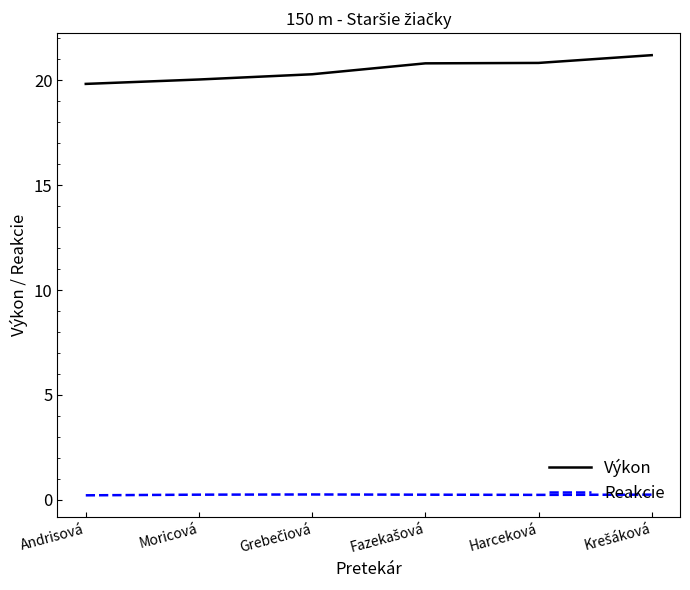

True or false: Výkon and Reakcie intersect in this chart.

False